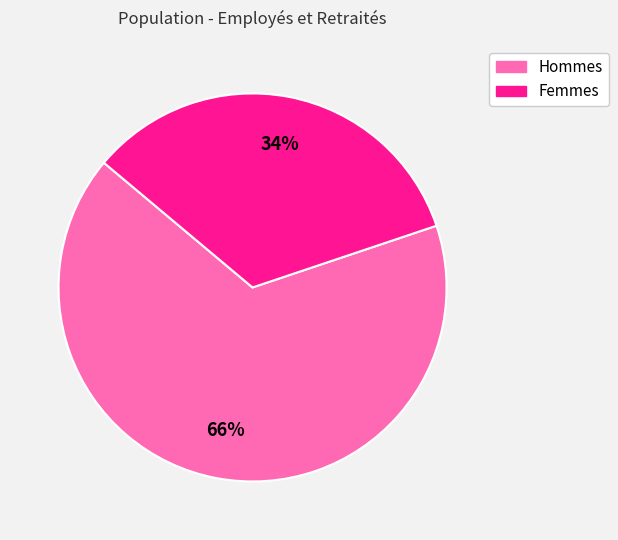

To the nearest percent, what is the average slice percentage?

50%